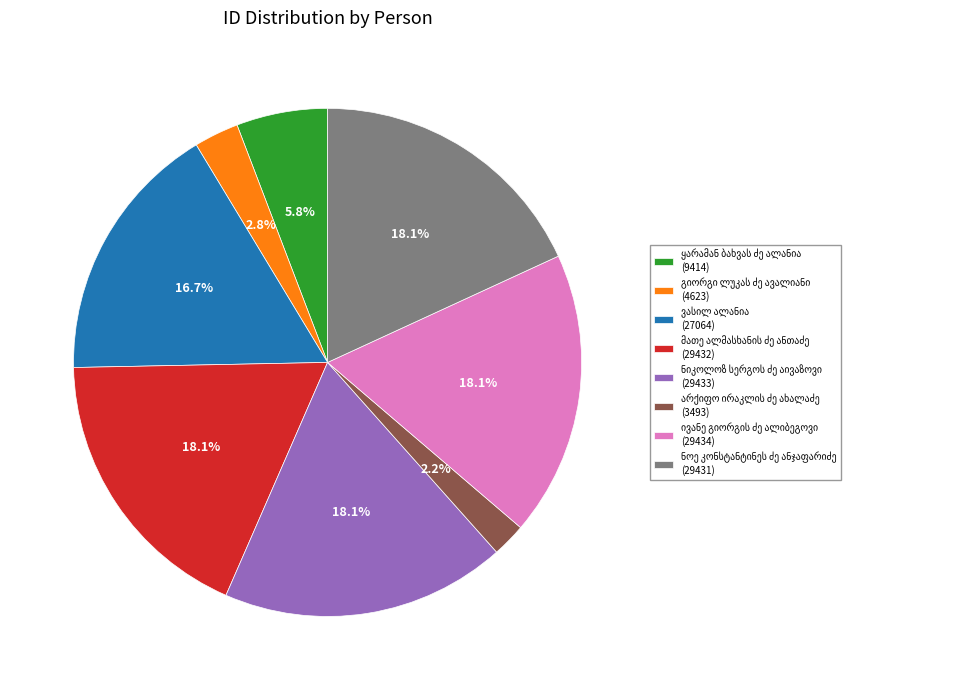

Does any single category account for the majority?

No